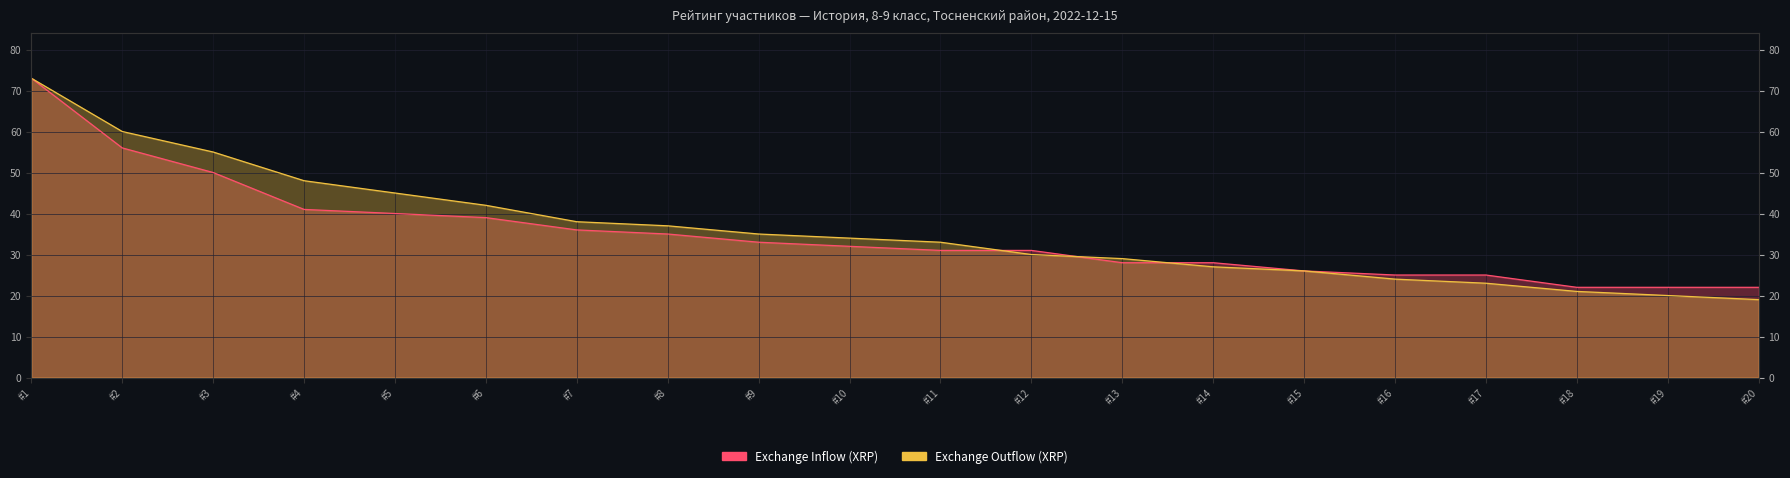

What is the total value across all series at #13?

57